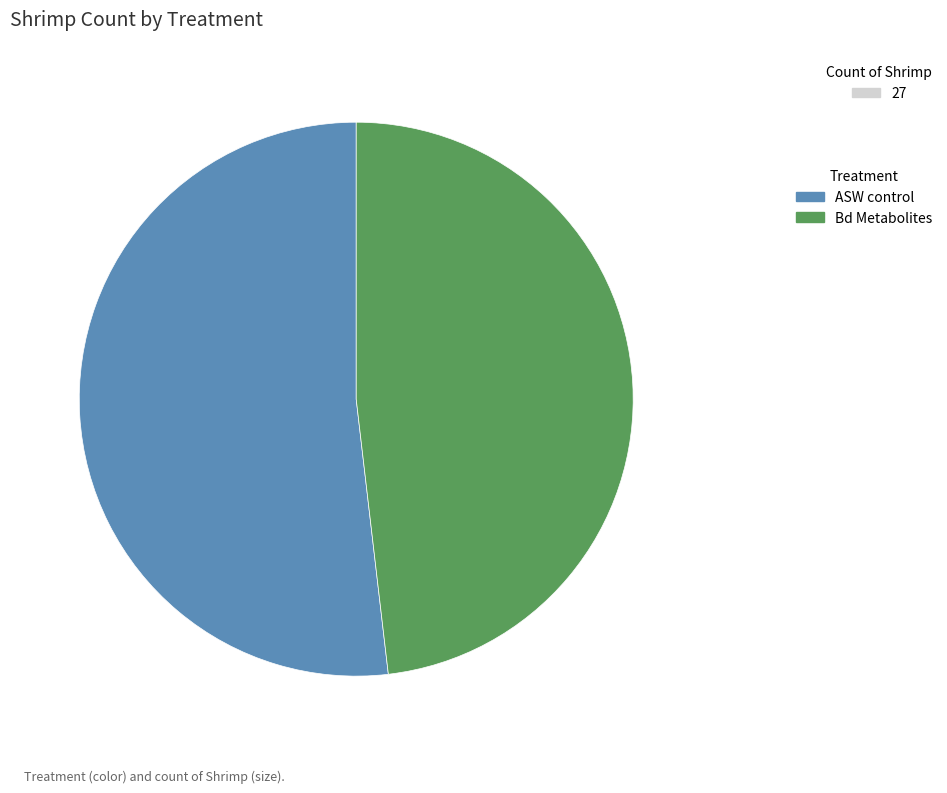

Which category has the smallest portion of the pie?

Bd Metabolites